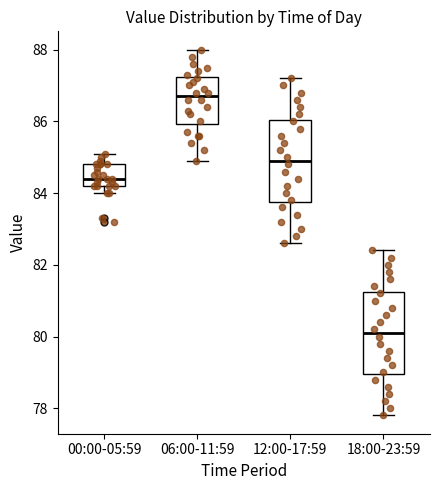

Reading left to right, read every box against the y-axis: the position of its median line, the range the box covers, and the ends of its whiskers. The values are not printed on the chart, so give them approximately, as read against the axis.

00:00-05:59: median 84.4, box 84.2 to 84.8, whiskers 84.0 to 85.2
06:00-11:59: median 86.8, box 86.0 to 87.2, whiskers 85.0 to 88.0
12:00-17:59: median 85.0, box 83.8 to 86.0, whiskers 82.6 to 87.2
18:00-23:59: median 80.2, box 79.0 to 81.2, whiskers 77.8 to 82.4